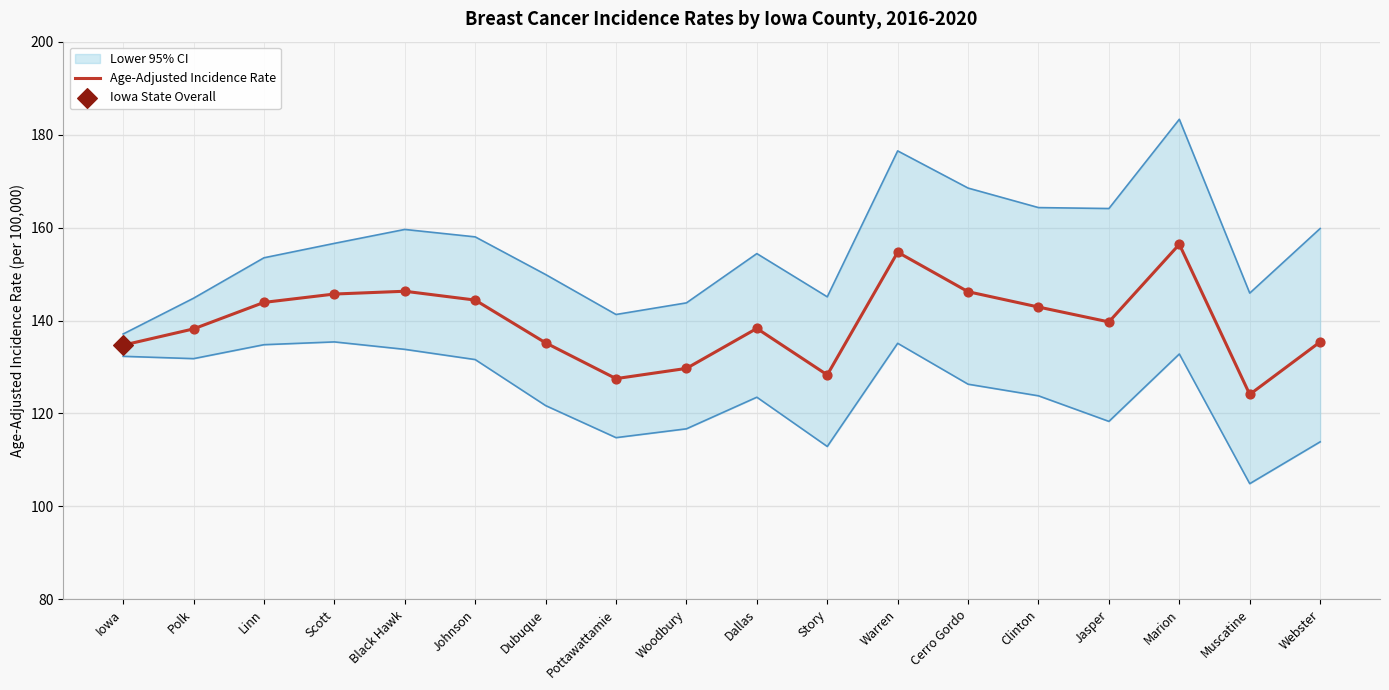

Which series has the largest Y range (max minus min)?

Upper 95% CI Line